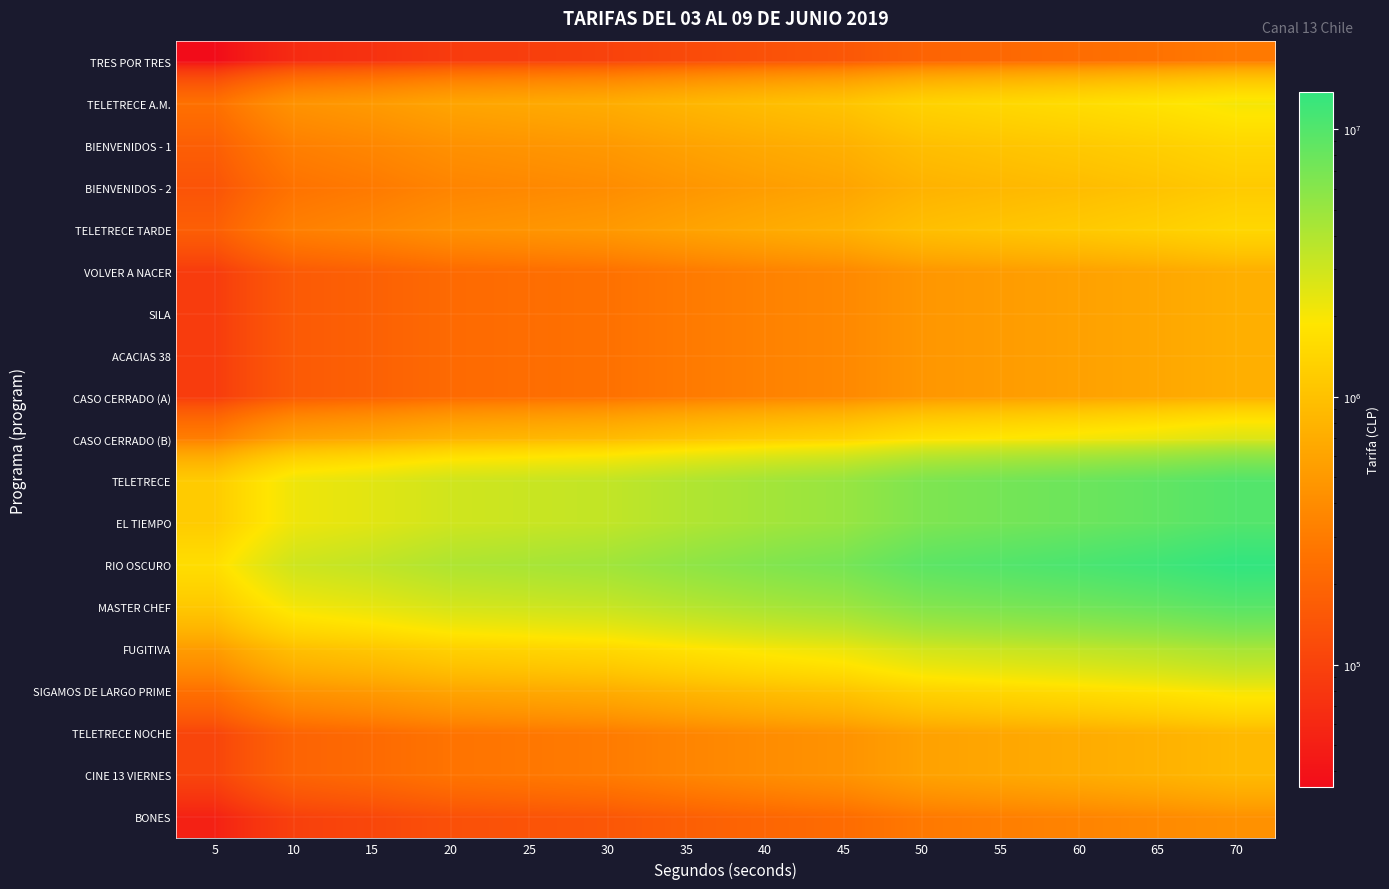

Between 55 and 35, which is larger?

55